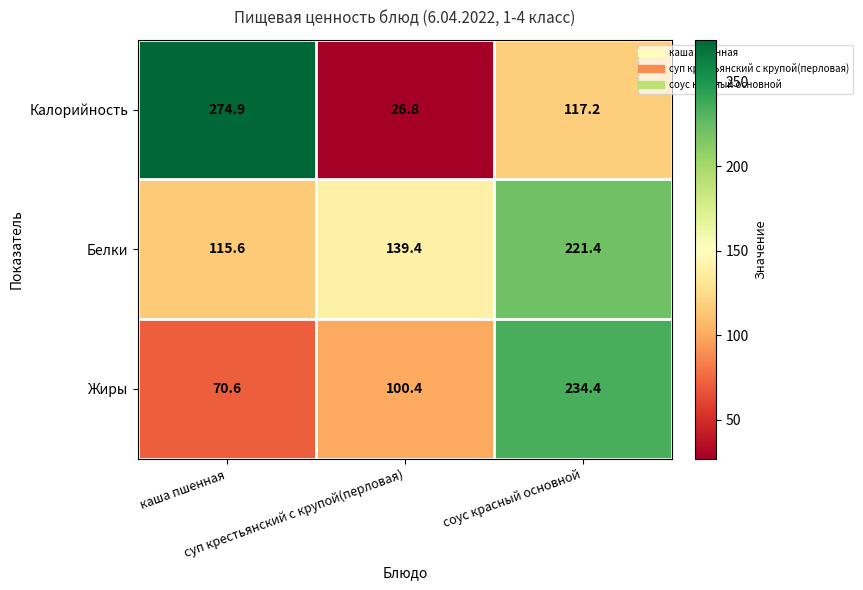

Which series changed the most between суп крестьянский с крупой(перловая) and соус красный основной?

Жиры